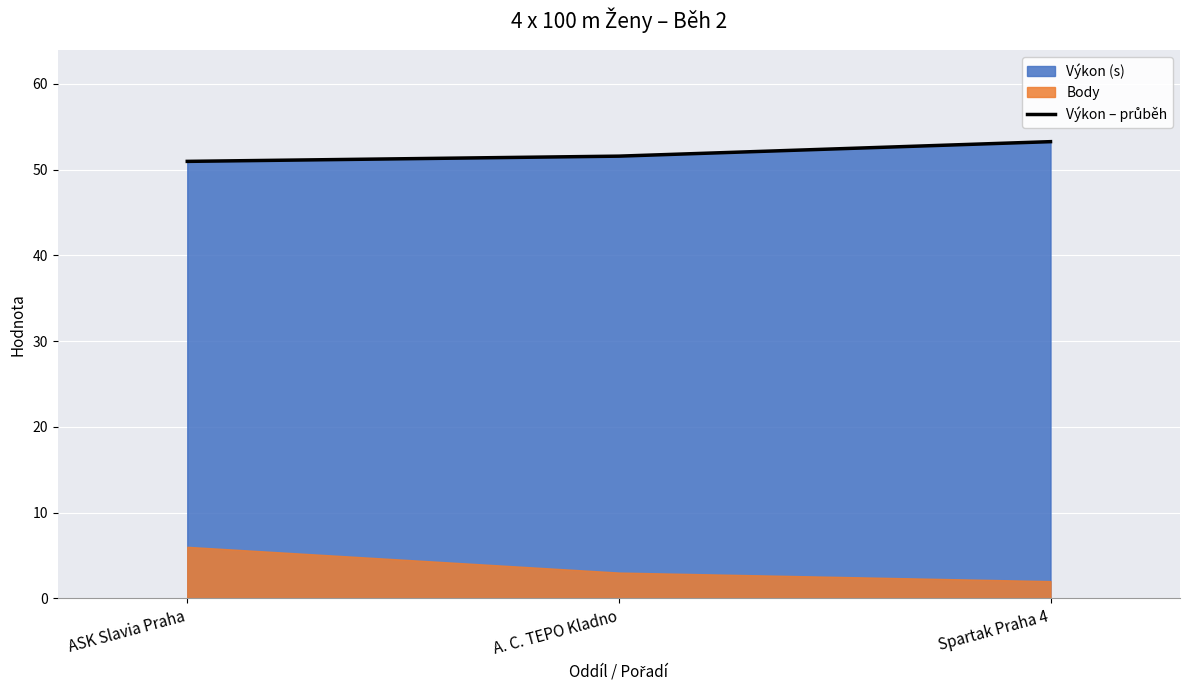

What is the label of the 2nd point from the right?

A. C. TEPO Kladno